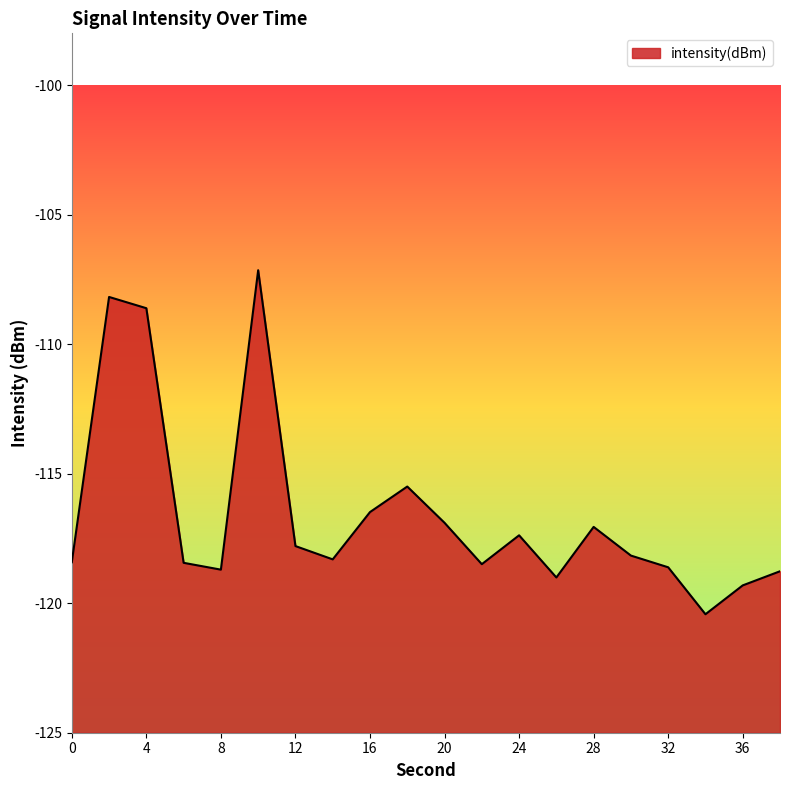

True or false: the data has more than 0 interior local peaks.

True